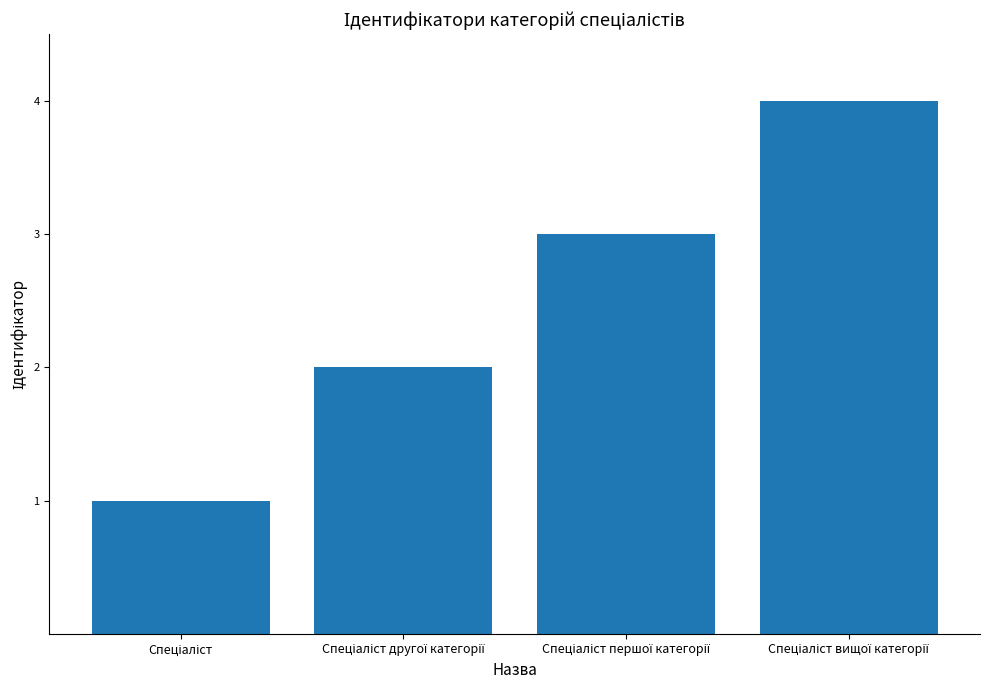

What is the greatest value displayed?

4